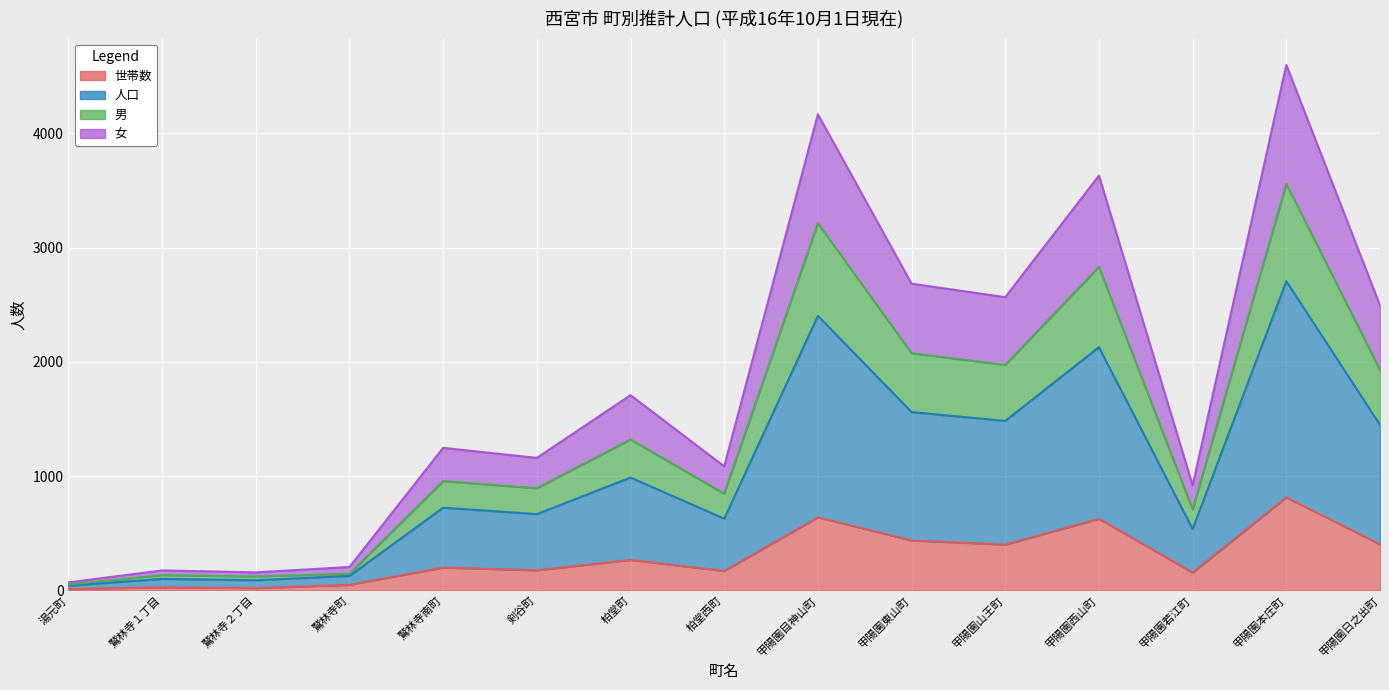

The 男 series shows 1973 at 甲陽園山王町. True or false?

True